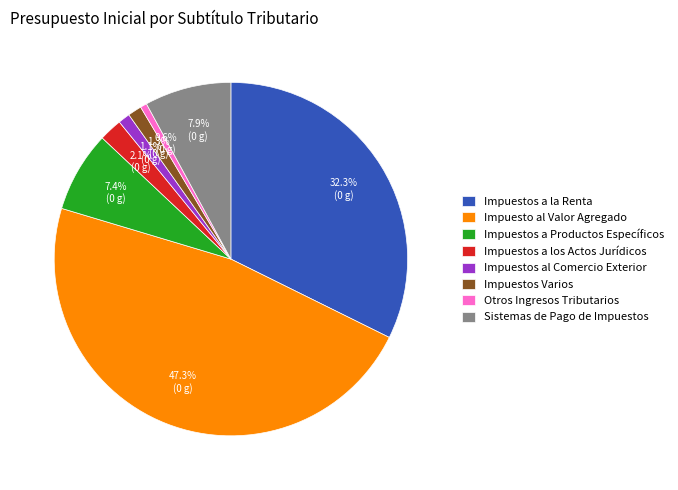

How many slices are in this pie chart?

8